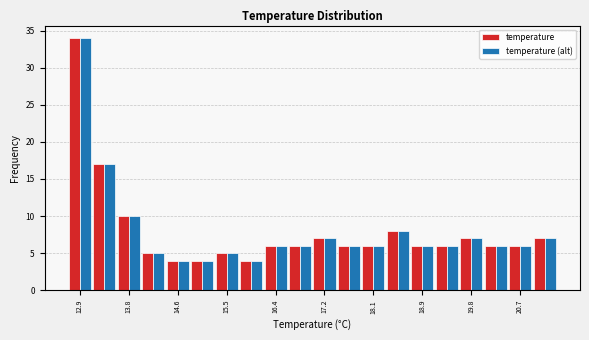

Reading left to right, transcribe this chart: for each range on the x-axis, give the height of each series' bar. Neither the bar edges nor the heights are printed on the chart, so give them approximately, as read against the axes.

12.70 to 13.13: temperature=34	temperature (alt)=34
13.13 to 13.56: temperature=17	temperature (alt)=17
13.56 to 13.99: temperature=10	temperature (alt)=10
13.99 to 14.42: temperature=5	temperature (alt)=5
14.42 to 14.85: temperature=4	temperature (alt)=4
14.85 to 15.28: temperature=4	temperature (alt)=4
15.28 to 15.71: temperature=5	temperature (alt)=5
15.71 to 16.14: temperature=4	temperature (alt)=4
16.14 to 16.57: temperature=6	temperature (alt)=6
16.57 to 17.00: temperature=6	temperature (alt)=6
17.00 to 17.43: temperature=7	temperature (alt)=7
17.43 to 17.86: temperature=6	temperature (alt)=6
17.86 to 18.29: temperature=6	temperature (alt)=6
18.29 to 18.72: temperature=8	temperature (alt)=8
18.72 to 19.15: temperature=6	temperature (alt)=6
19.15 to 19.58: temperature=6	temperature (alt)=6
19.58 to 20.01: temperature=7	temperature (alt)=7
20.01 to 20.44: temperature=6	temperature (alt)=6
20.44 to 20.87: temperature=6	temperature (alt)=6
20.87 to 21.30: temperature=7	temperature (alt)=7